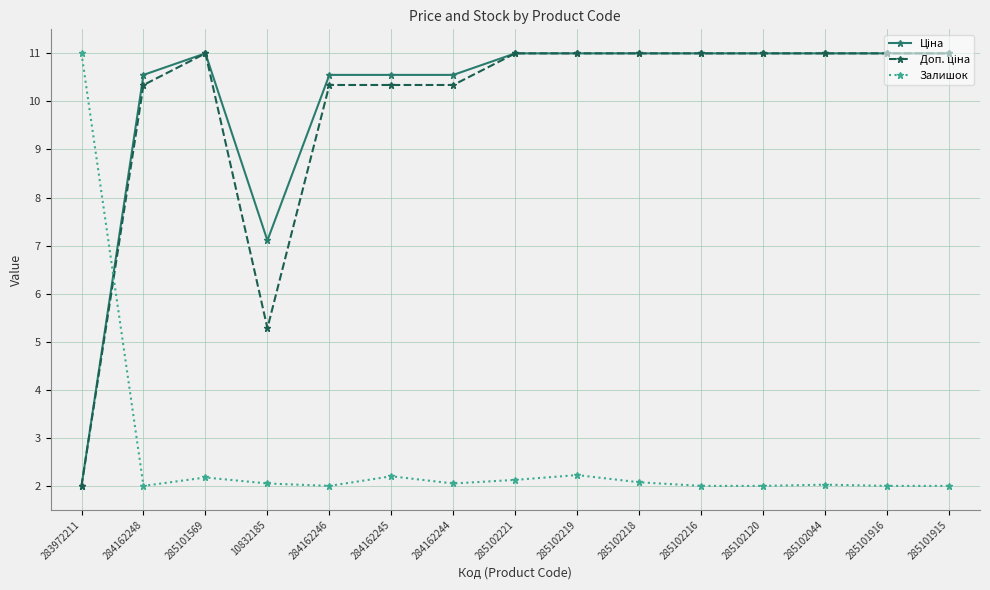

What is the spread (max minus min) of values at 284162244?

8.5